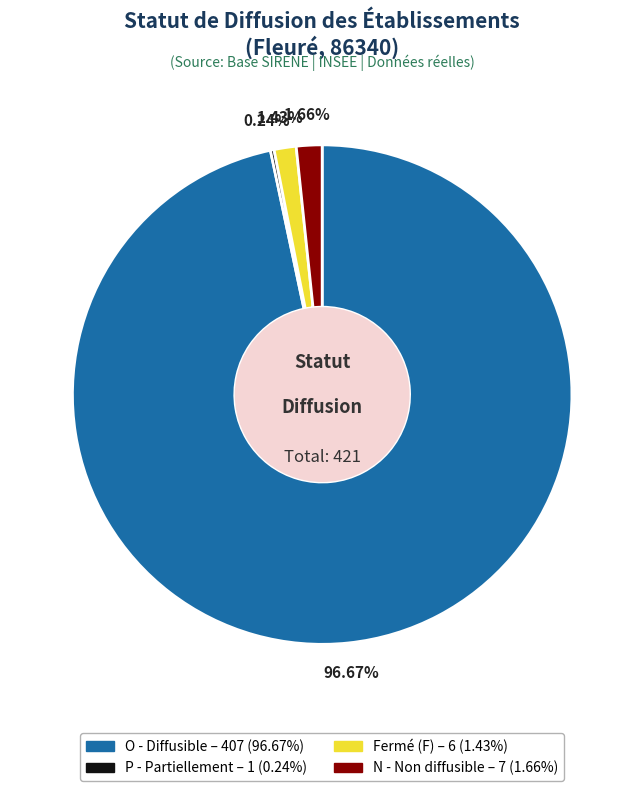

Is there any slice that represents more than half of the pie?

Yes